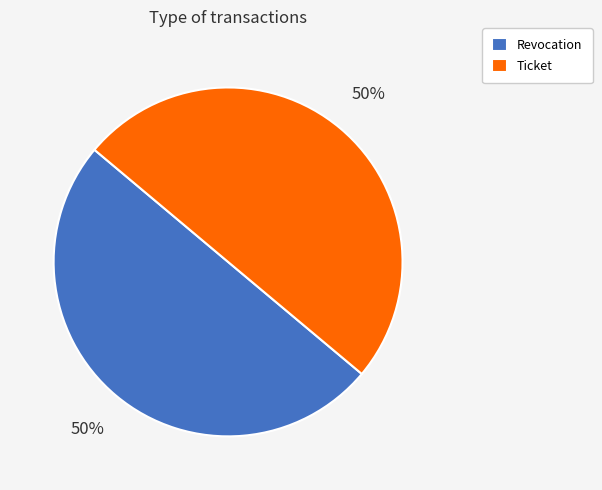

Count the number of slices in the pie.

2